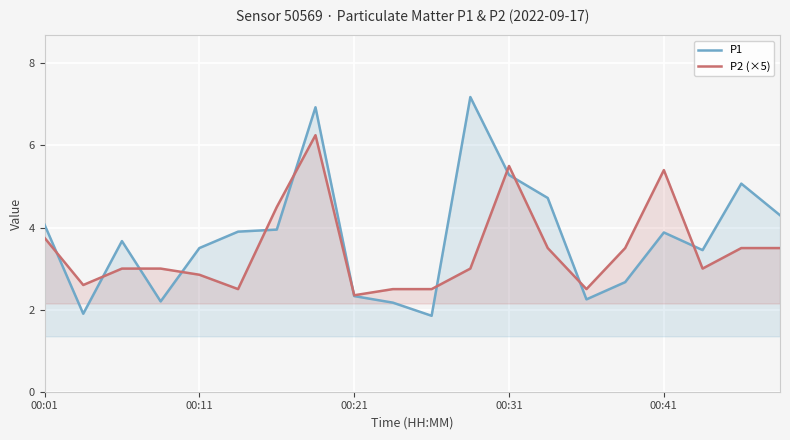

Where does the P2 (×5) series first go above 3?

00:01